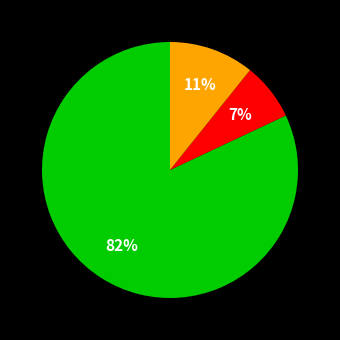

Does any single category account for the majority?

Yes